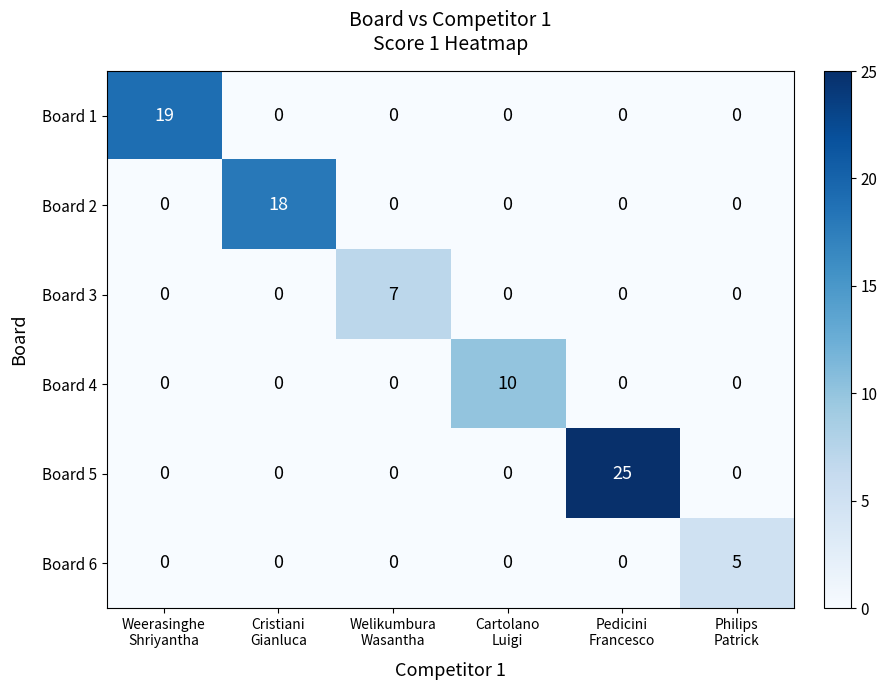

List the series in order of their peak value, lowest first.

Board 6, Board 3, Board 4, Board 2, Board 1, Board 5